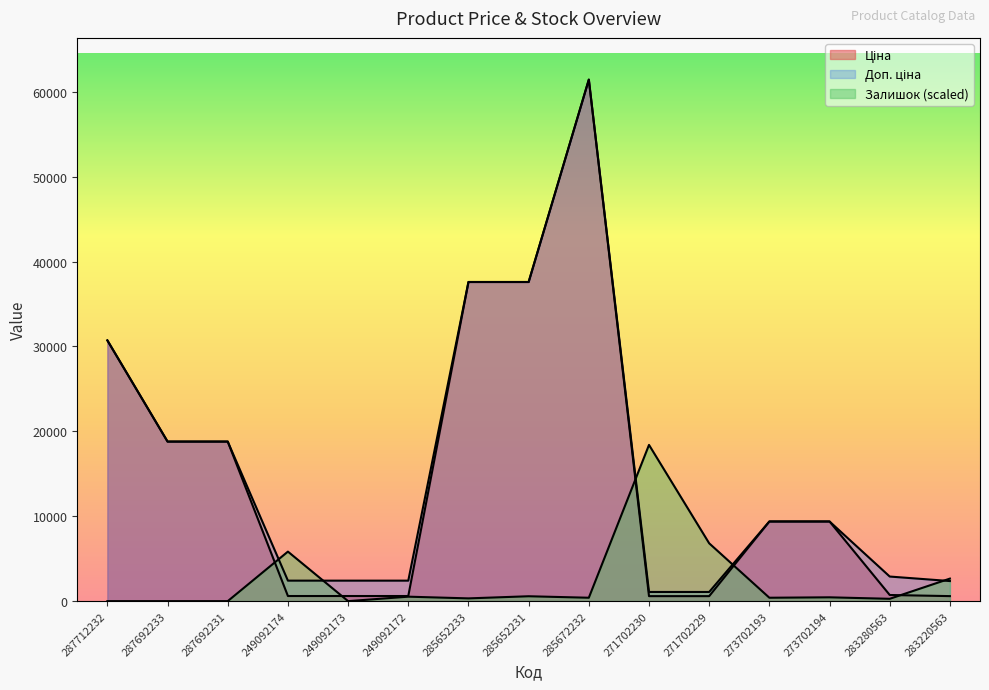

What is the difference between the maximum and minimum values in the Доп. ціна series?

60352.6